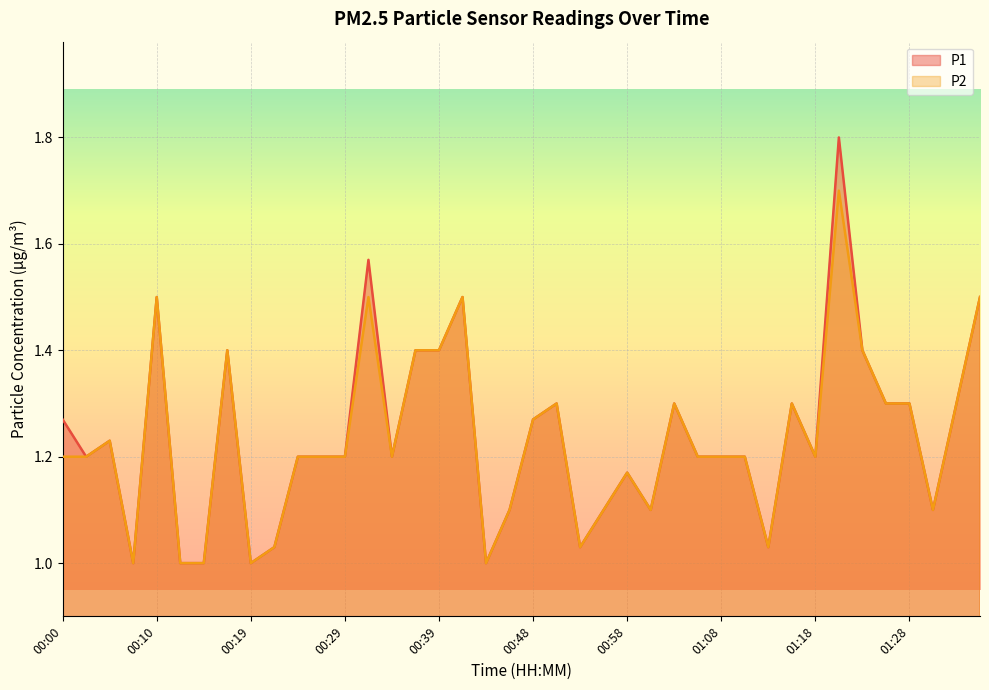

How many distinct data groups are displayed?

2